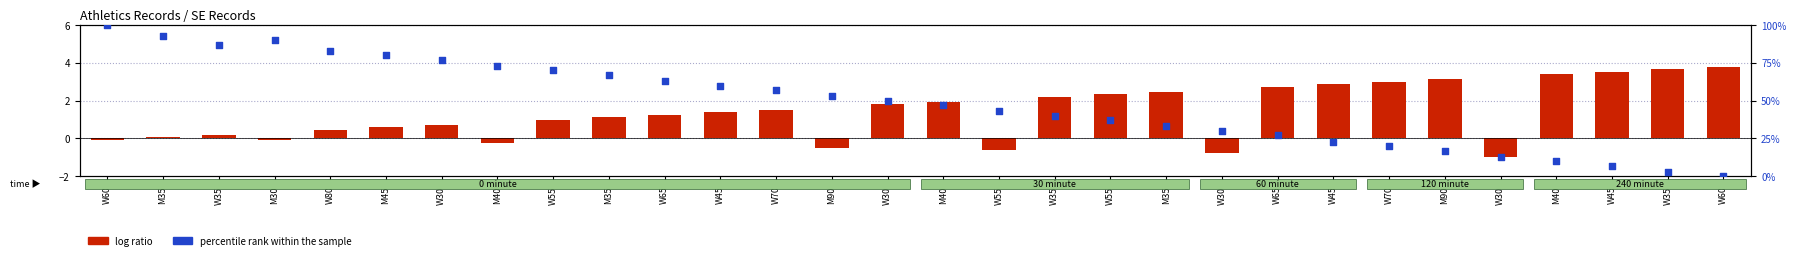

What is the total value across all series at W45?

61.4